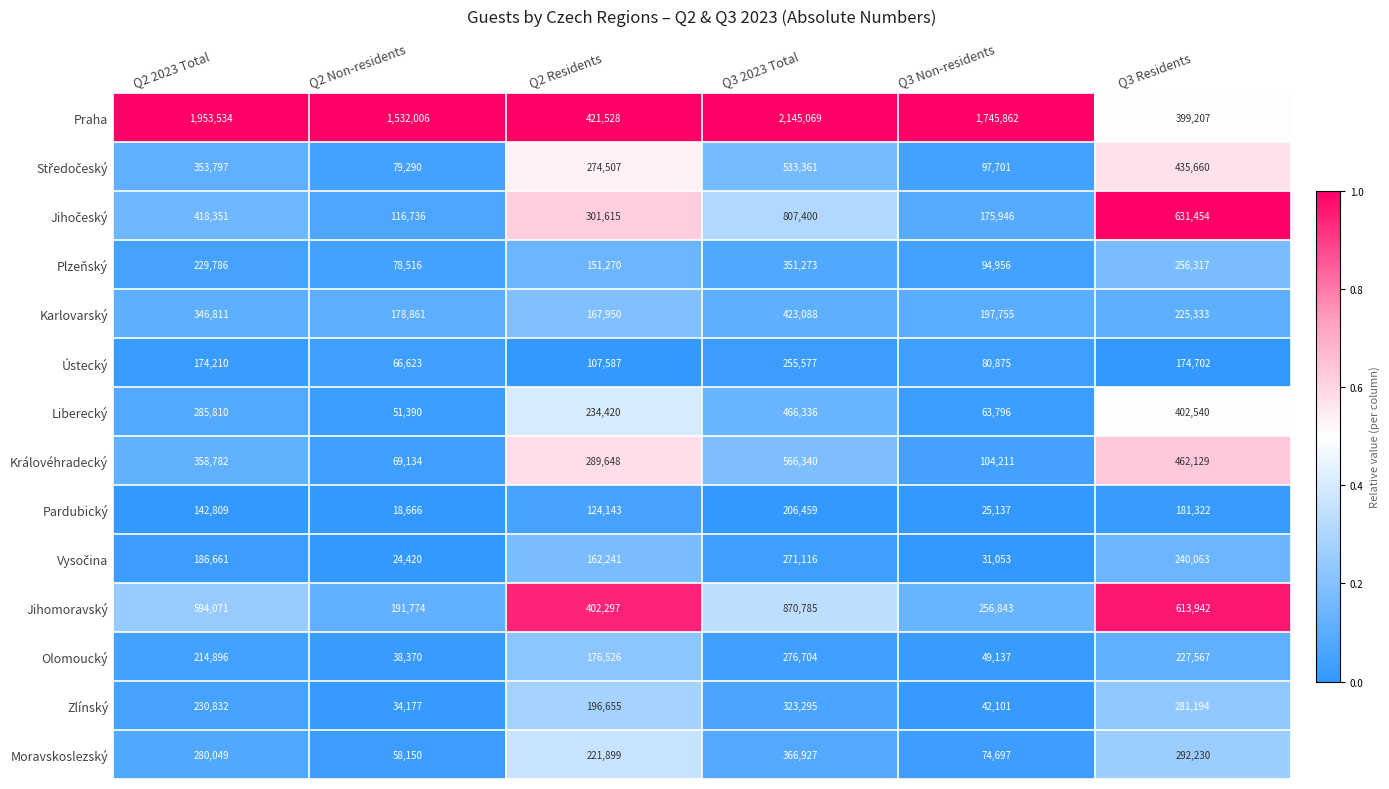

Which series has the widest spread of values?

Praha